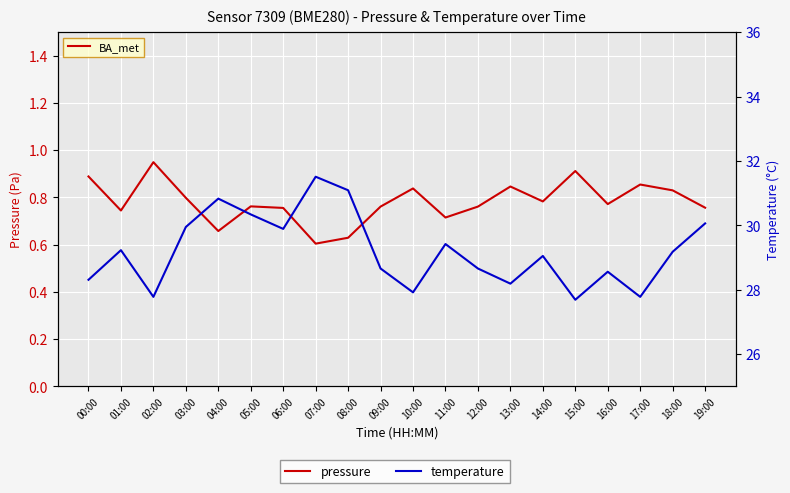

How many interior local peaks does the temperature series have?

6